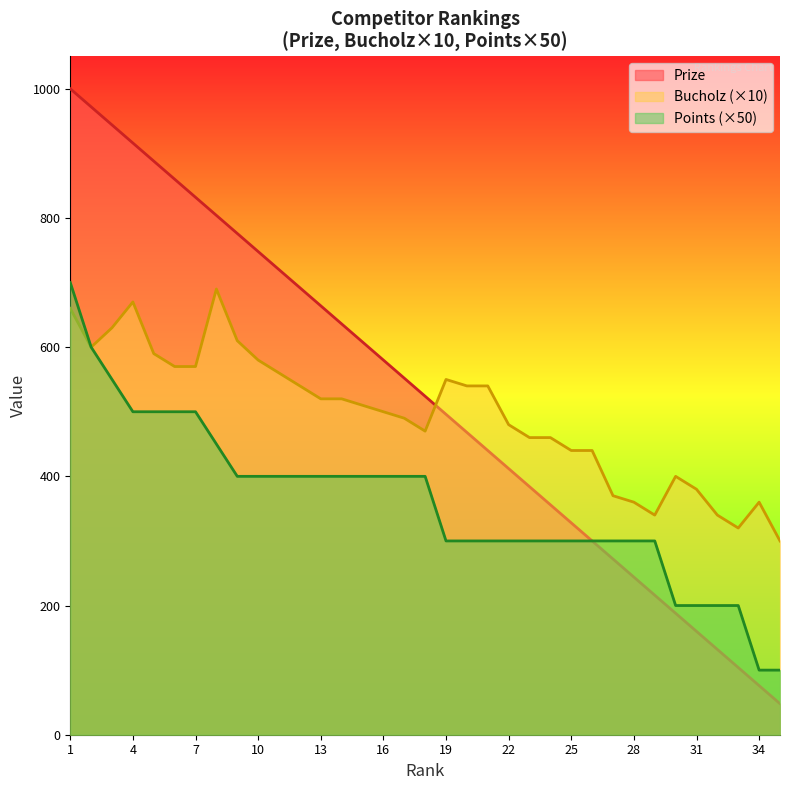

How many times do Prize and Bucholz cross each other?

1